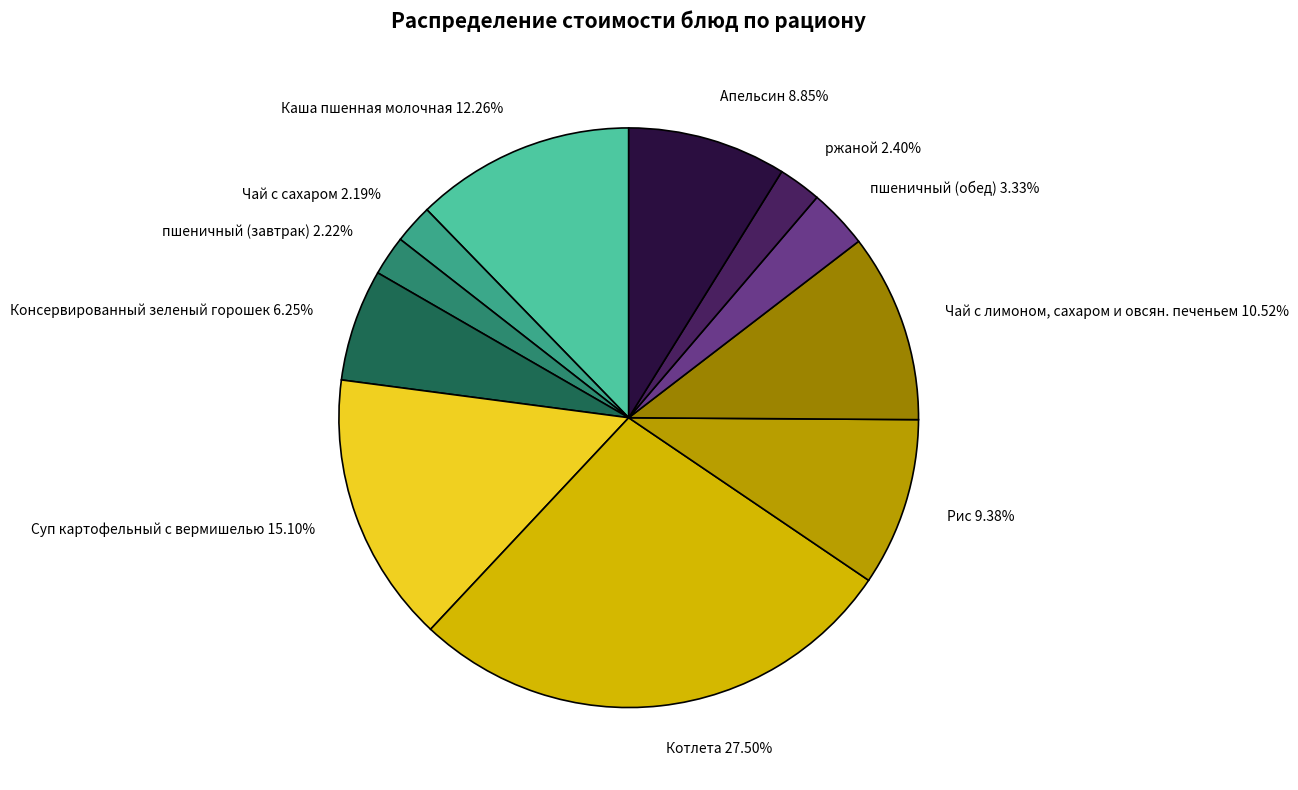

Is there a majority slice in this chart?

No